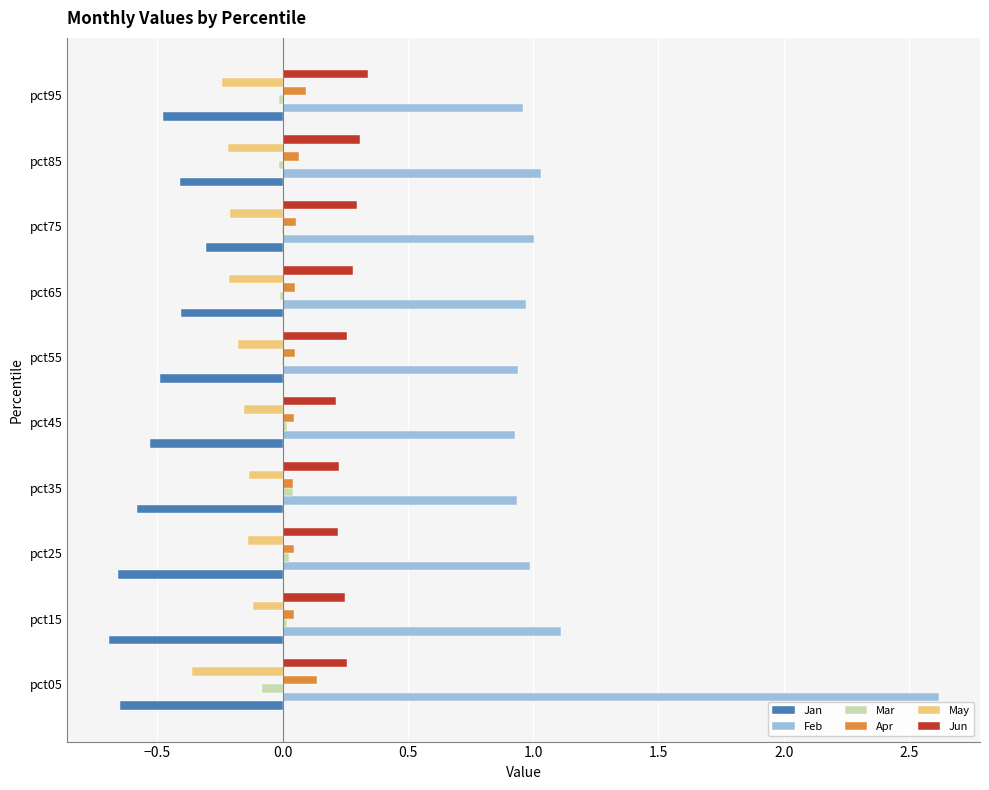

Is the value of Jun at pct85 greater than the value of Jan at pct75?

Yes